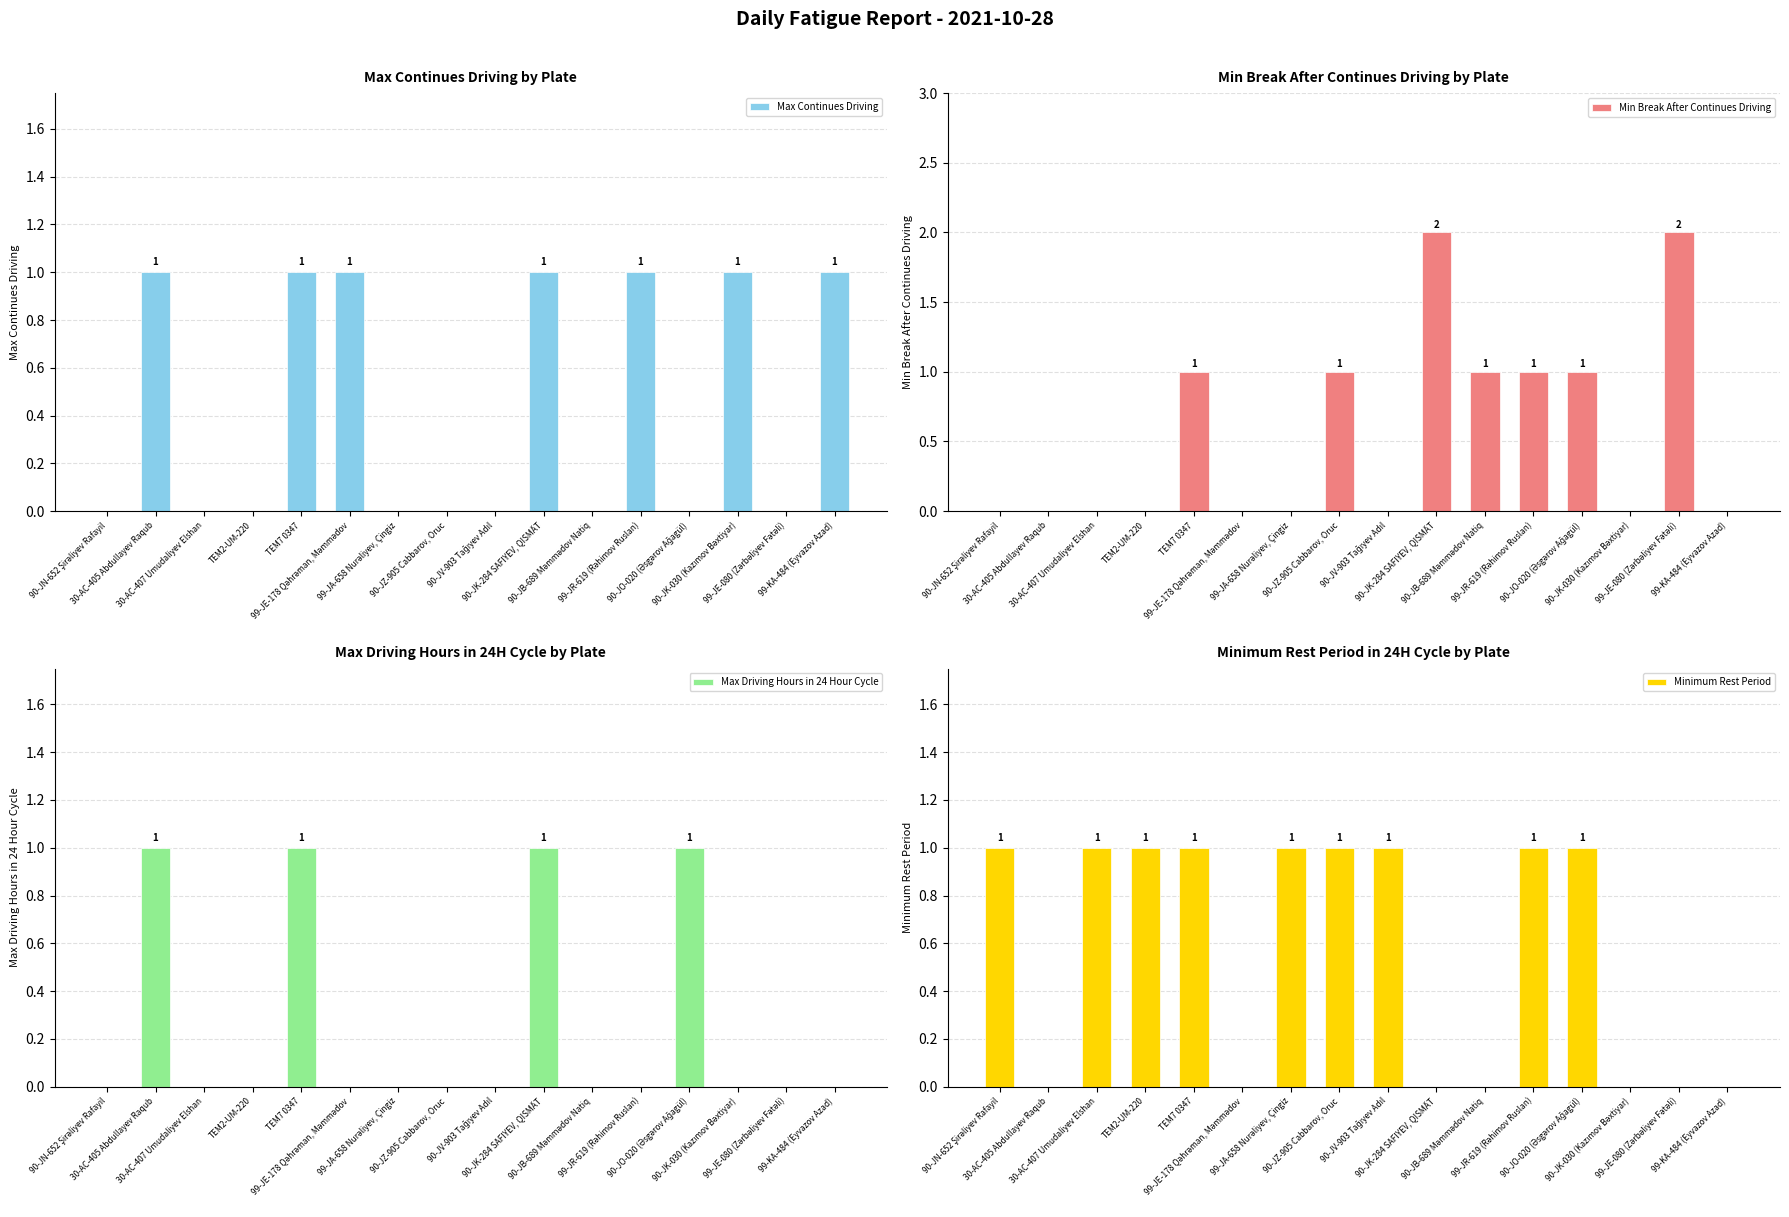

How many Minimum Rest Period values are between 0 and 1?

16